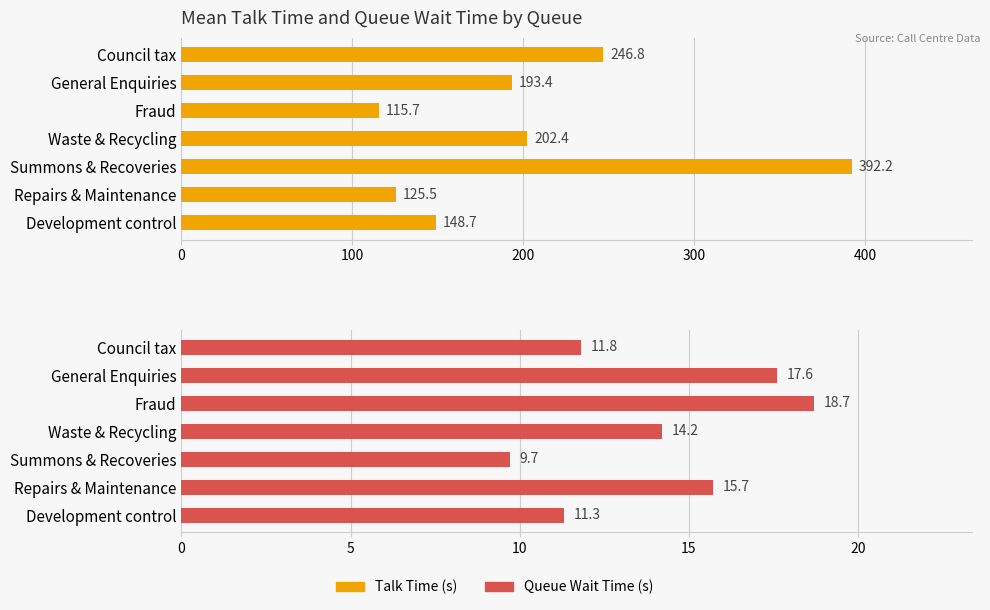

Which series has the largest range (max minus min)?

Talk Time